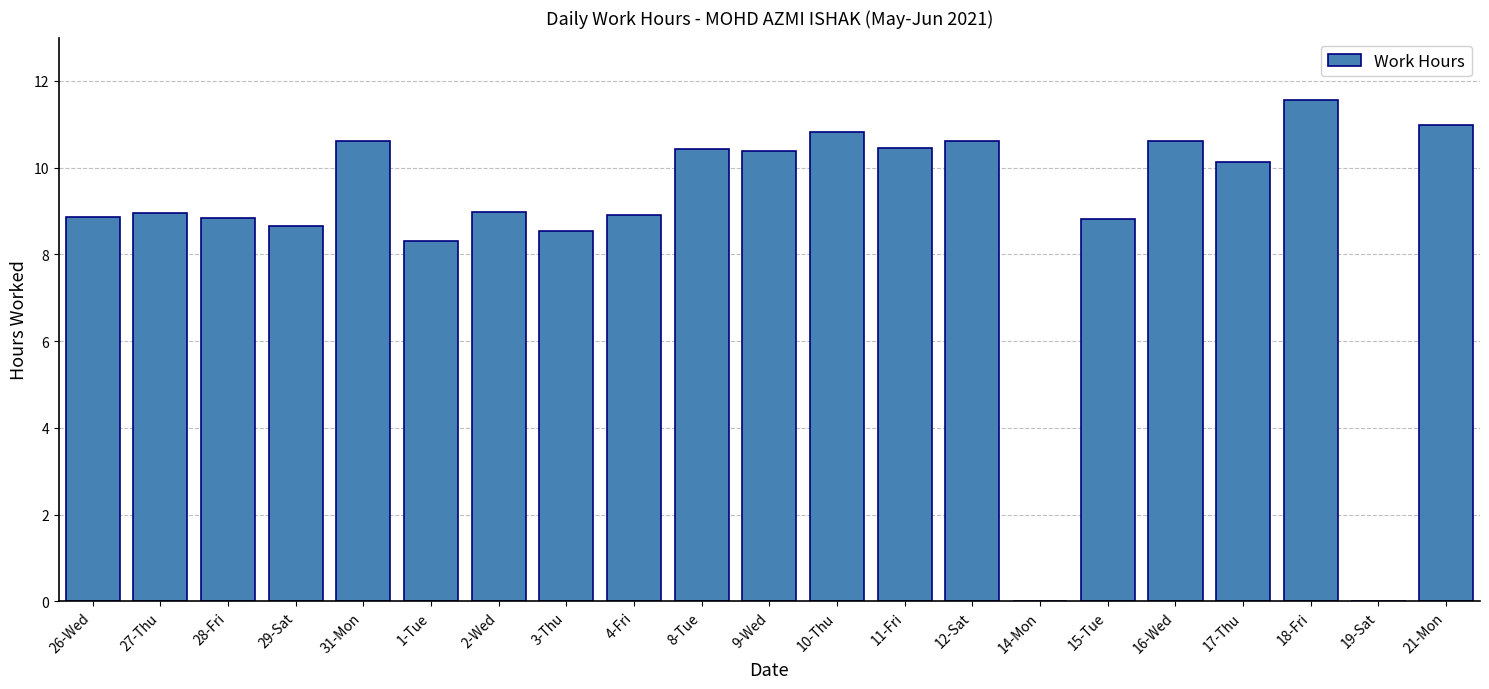

Which category has the highest value across all series?

18-Fri